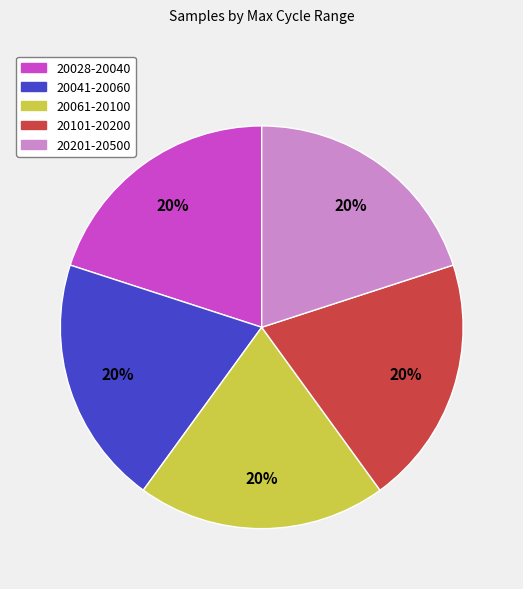

Is there a majority slice in this chart?

No